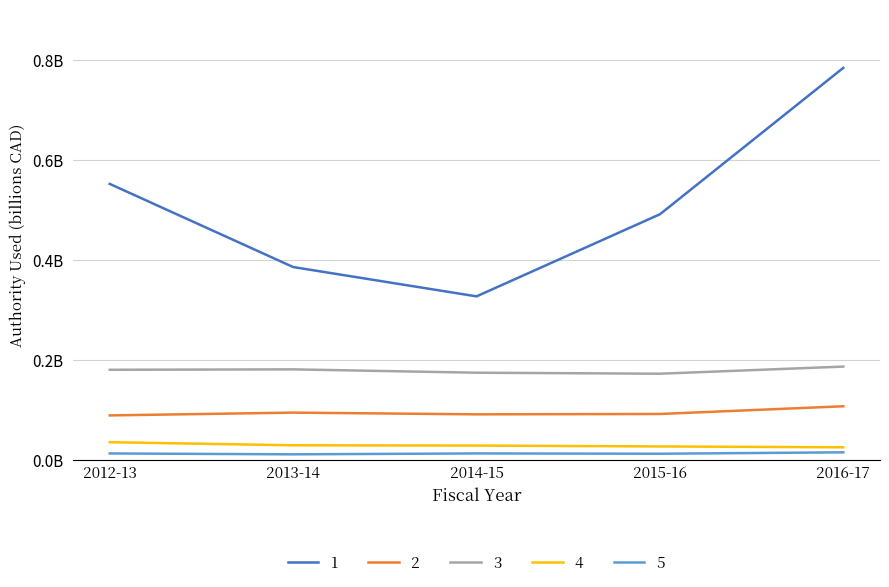

Rank the categories by 1 value from highest to lowest.

2016-17, 2012-13, 2015-16, 2013-14, 2014-15